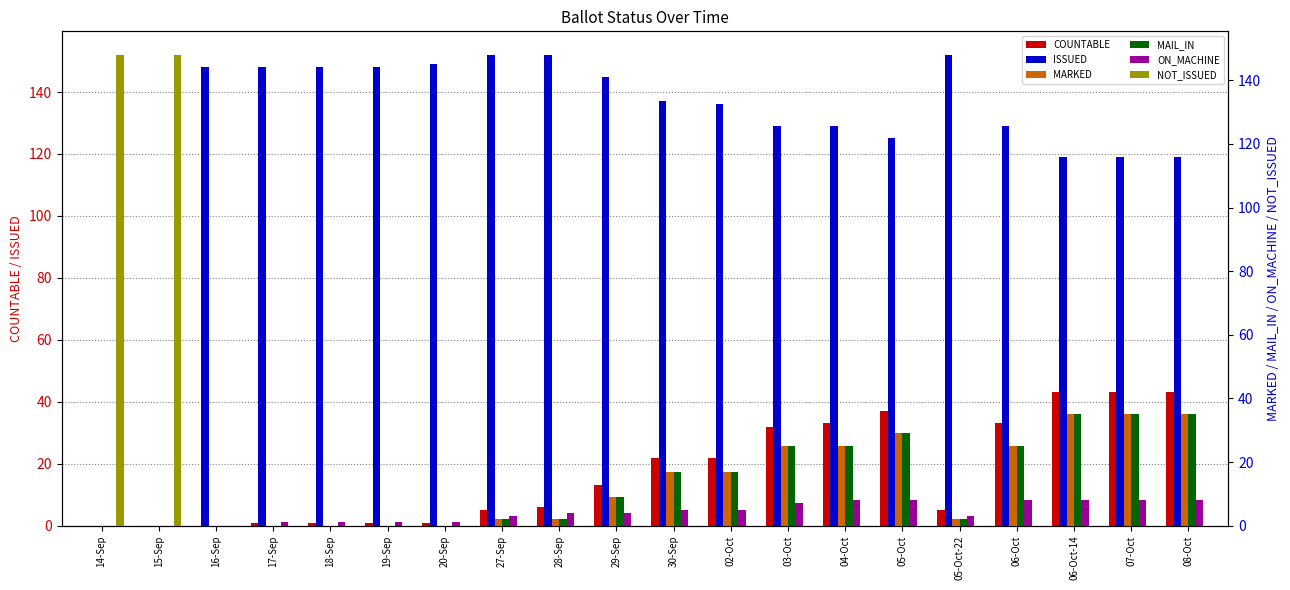

Which series has the widest spread of values?

ISSUED